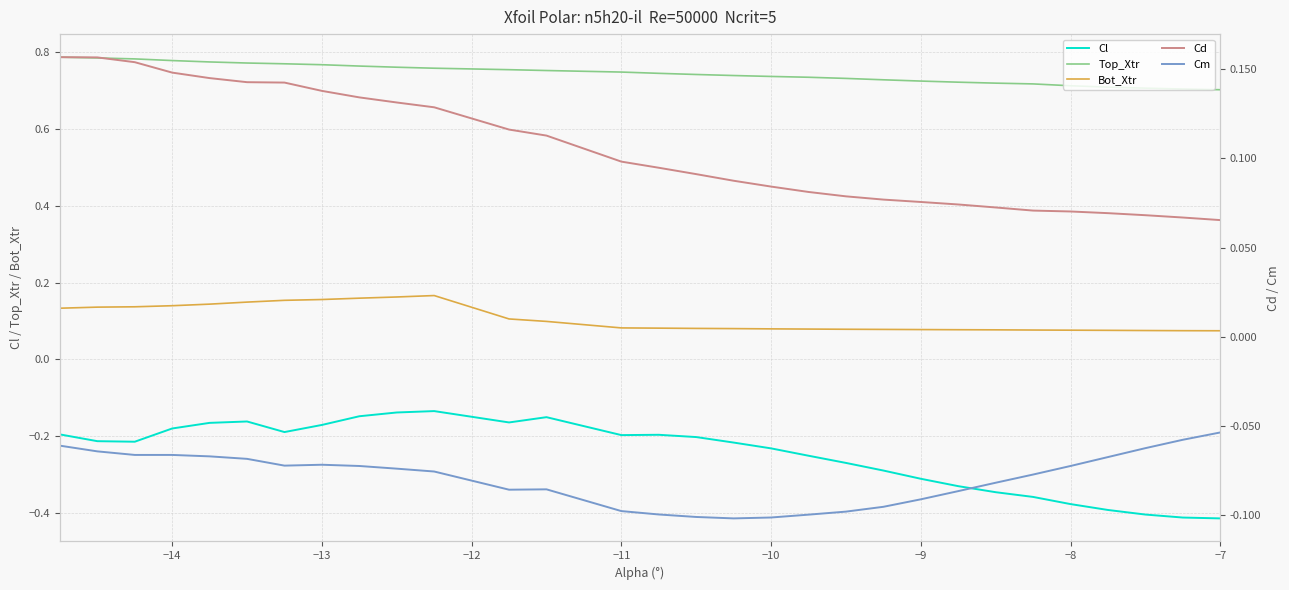

True or false: Cl and Top_Xtr intersect in this chart.

False